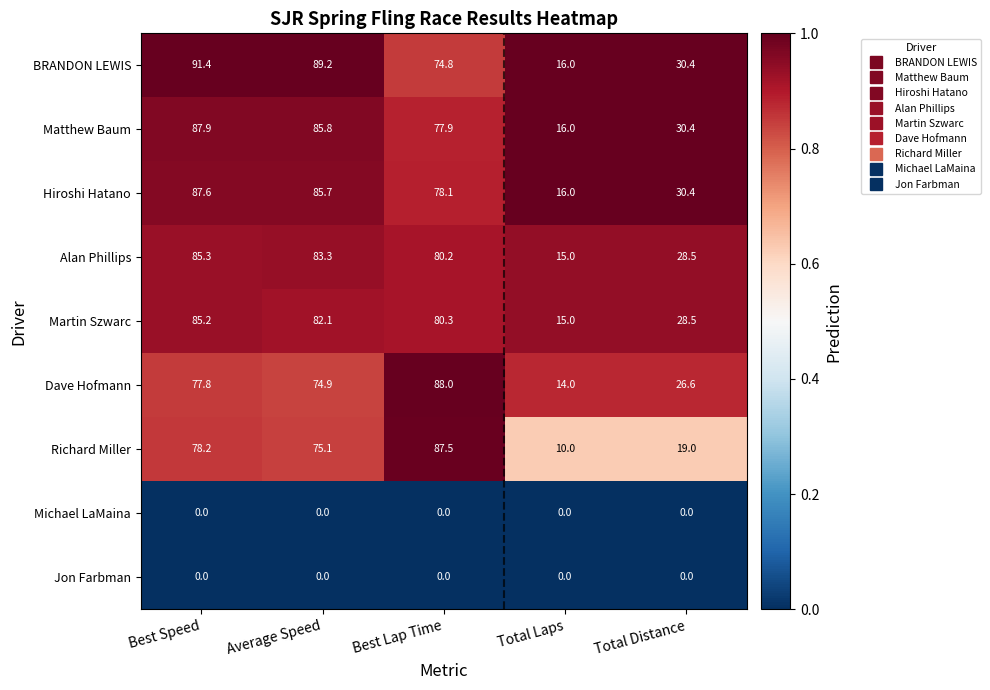

List the labels in order of Dave Hofmann value, smallest first.

Total Laps, Total Distance, Average Speed, Best Speed, Best Lap Time